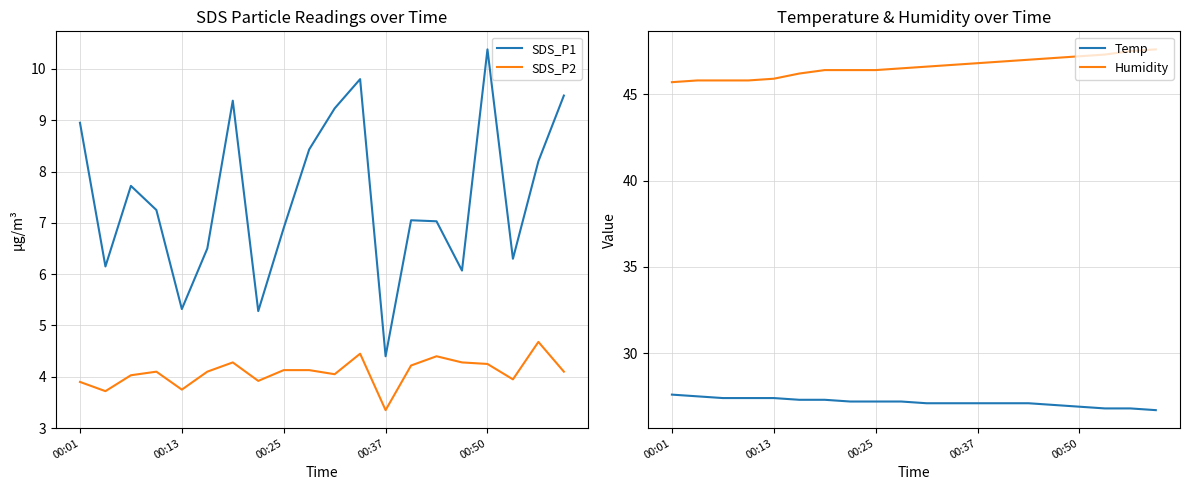

True or false: Temp and SDS_P1 intersect in this chart.

False